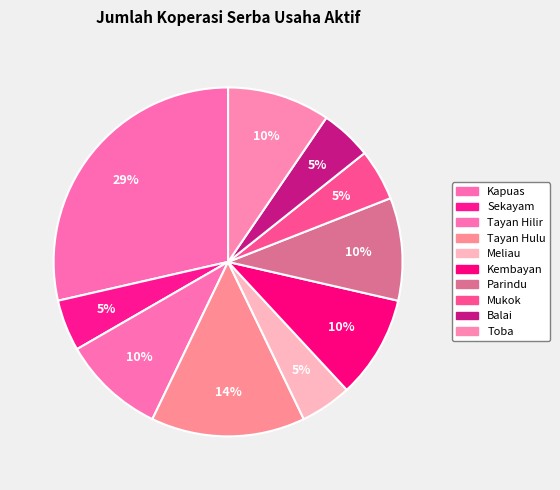

How many segments does this pie chart have?

10